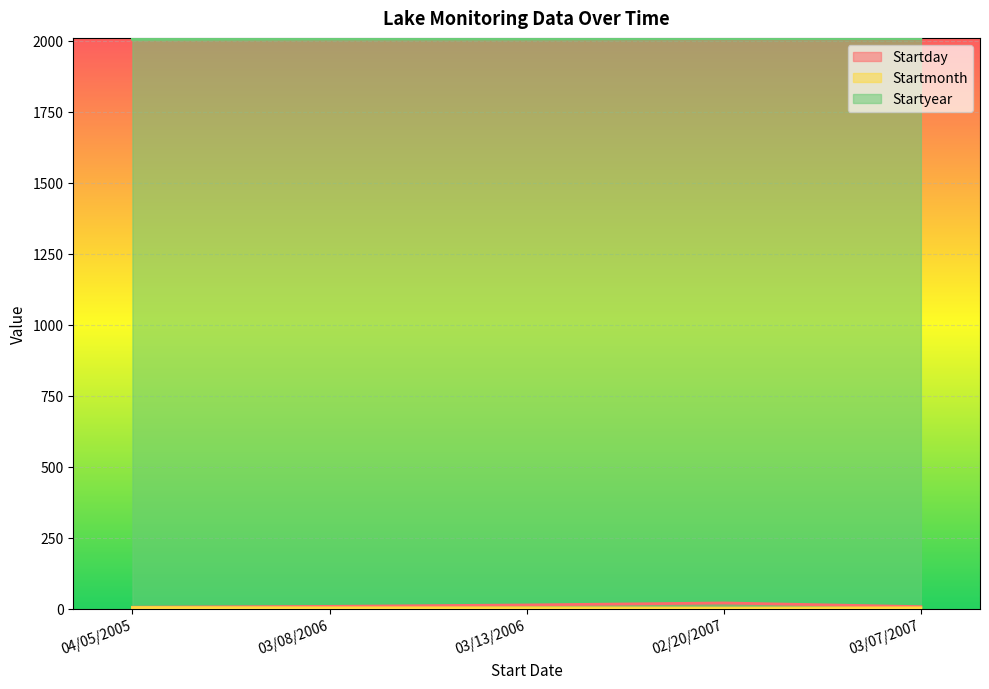

Which series has the largest range (max minus min)?

Startday